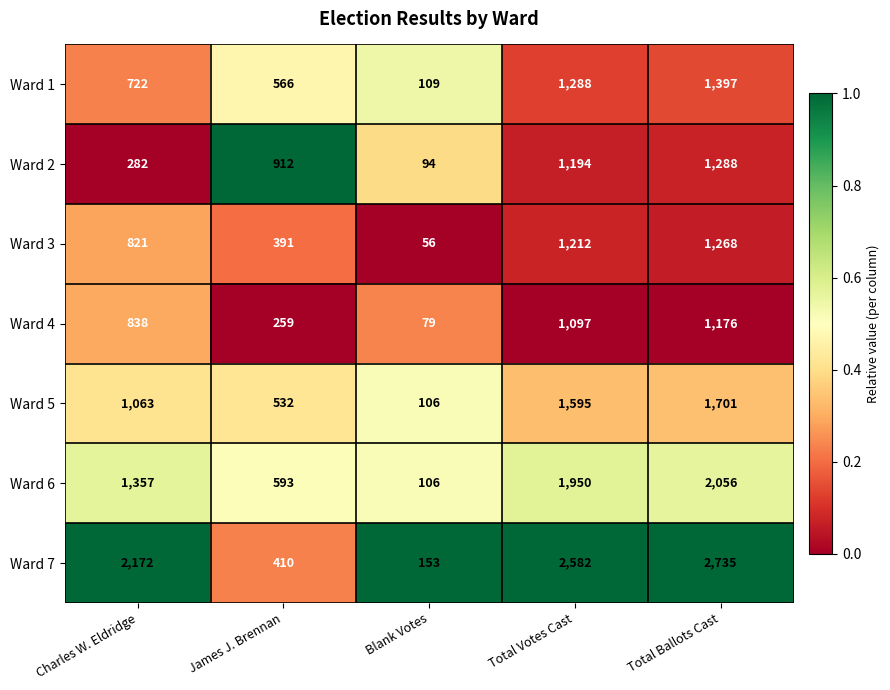

What is the approximate value of Ward 7 at Charles W. Eldridge?

2172